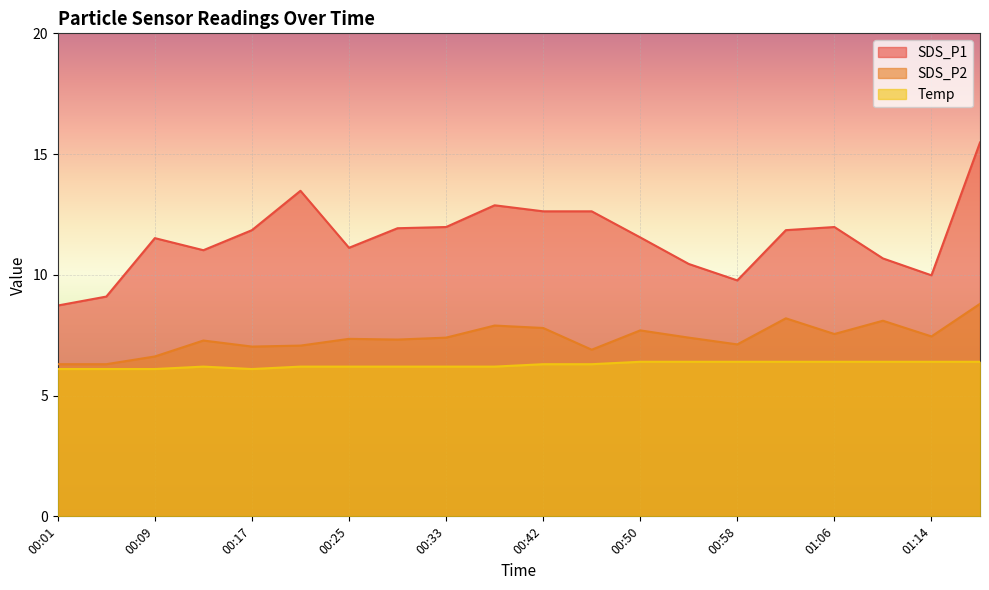

True or false: SDS_P1 and Temp intersect in this chart.

False